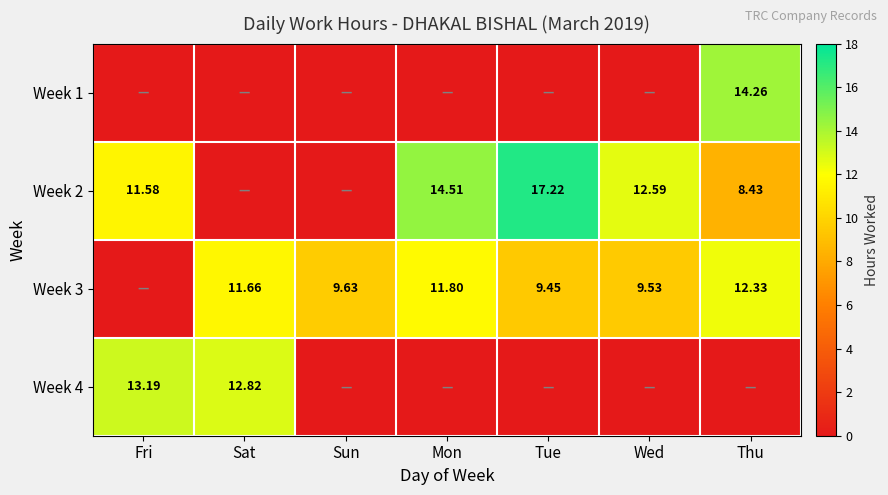

Is the value of Week 4 at Fri greater than the value of Week 2 at Thu?

Yes